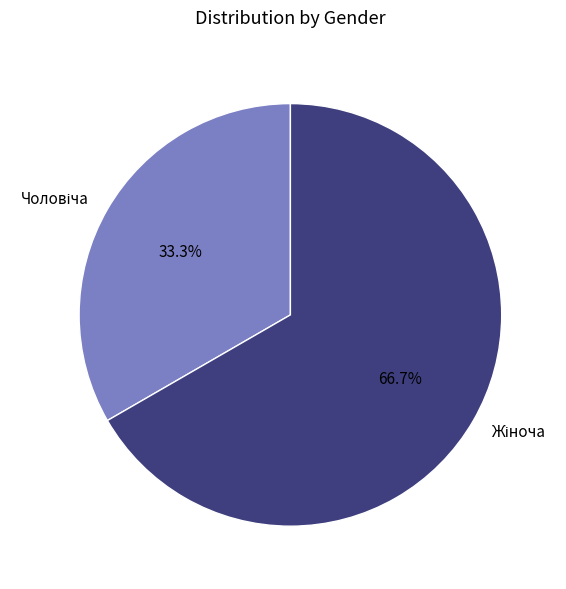

Is there a majority slice in this chart?

Yes